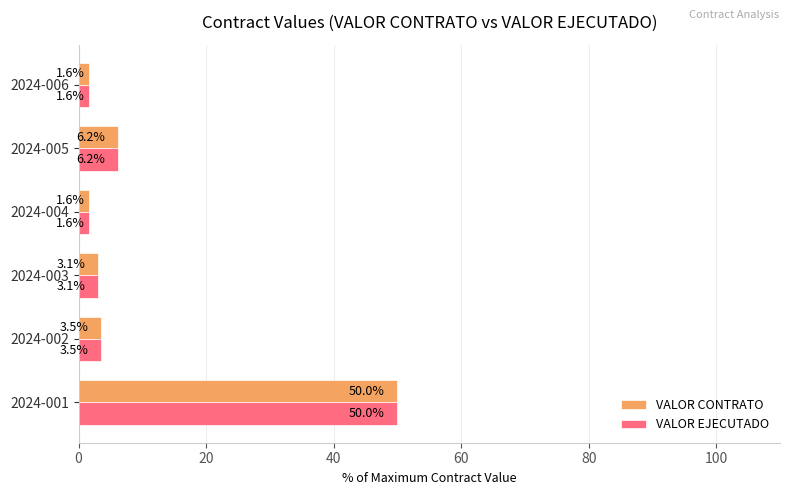

What is the maximum value for VALOR CONTRATO?

50.0